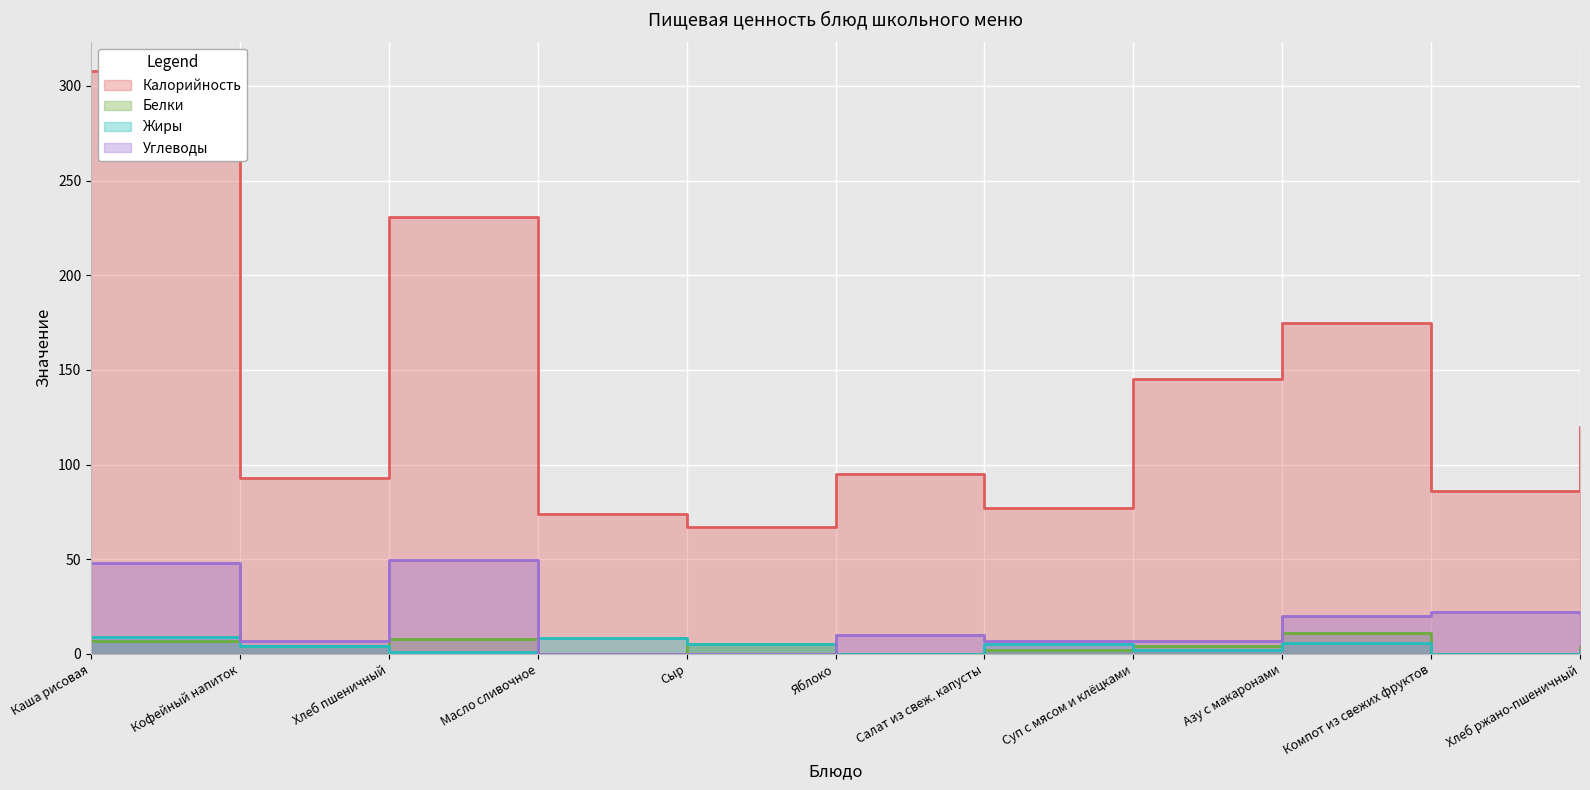

List the series in order of their peak value, highest first.

Калорийность, Углеводы, Белки, Жиры